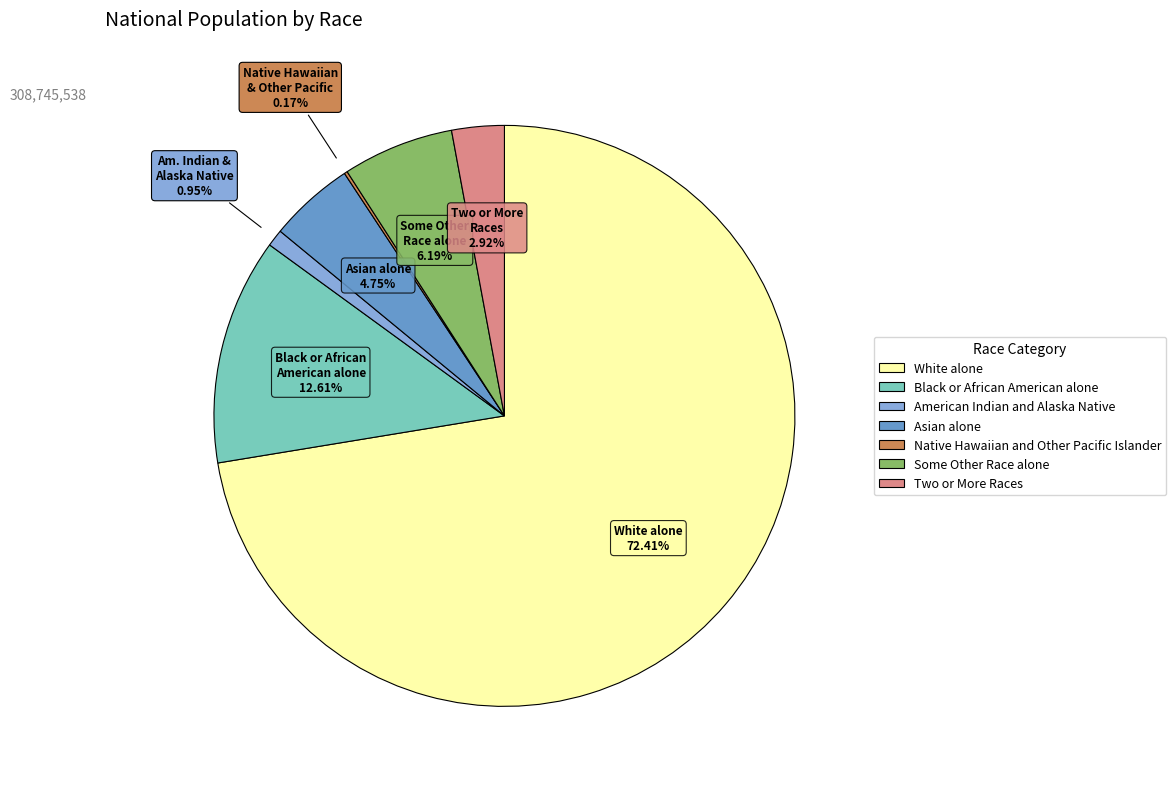

How much of the chart is everything except White alone?

27.6%